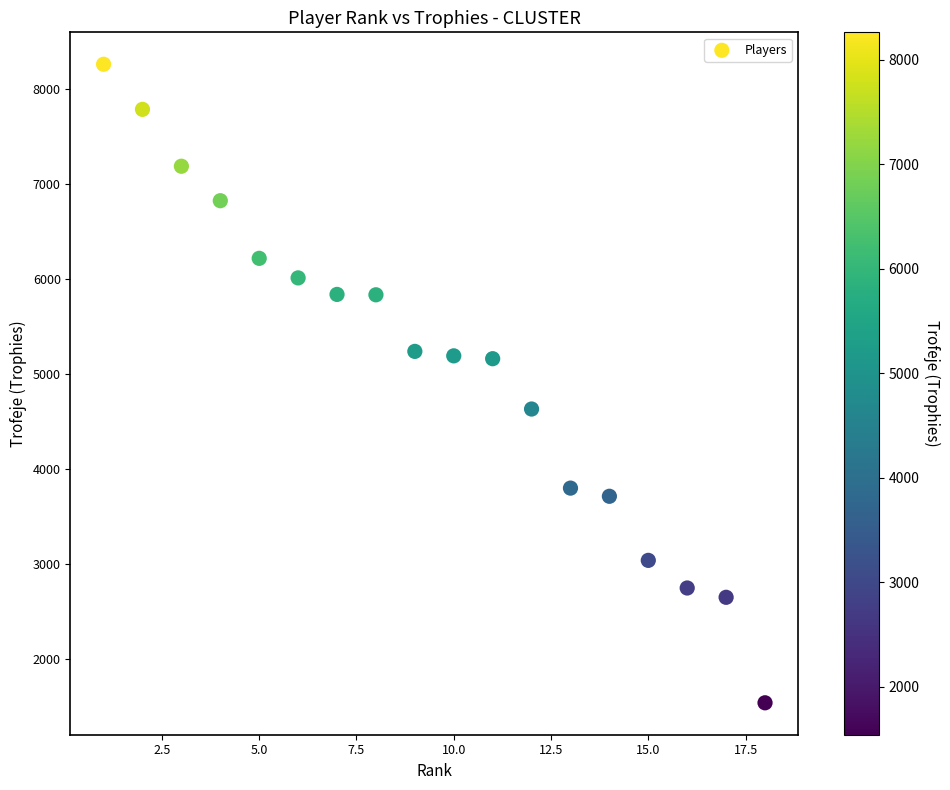

What is the range of Y values (max minus min)?

6725